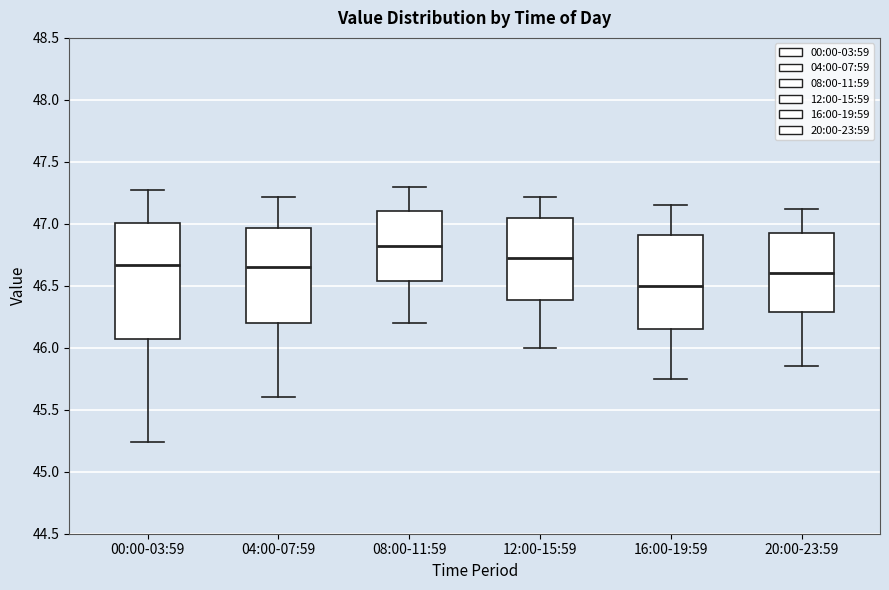

Where does the median line of the box for 16:00-19:59 sit on the y-axis? The values are not printed on the chart, so give them approximately, as read against the axis.

46.50